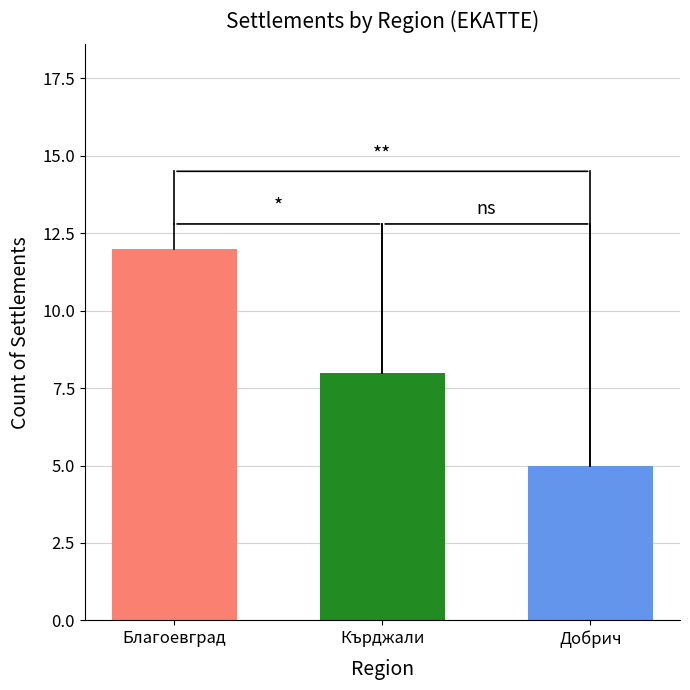

What is the difference between the highest and lowest values at Кърджали?

7